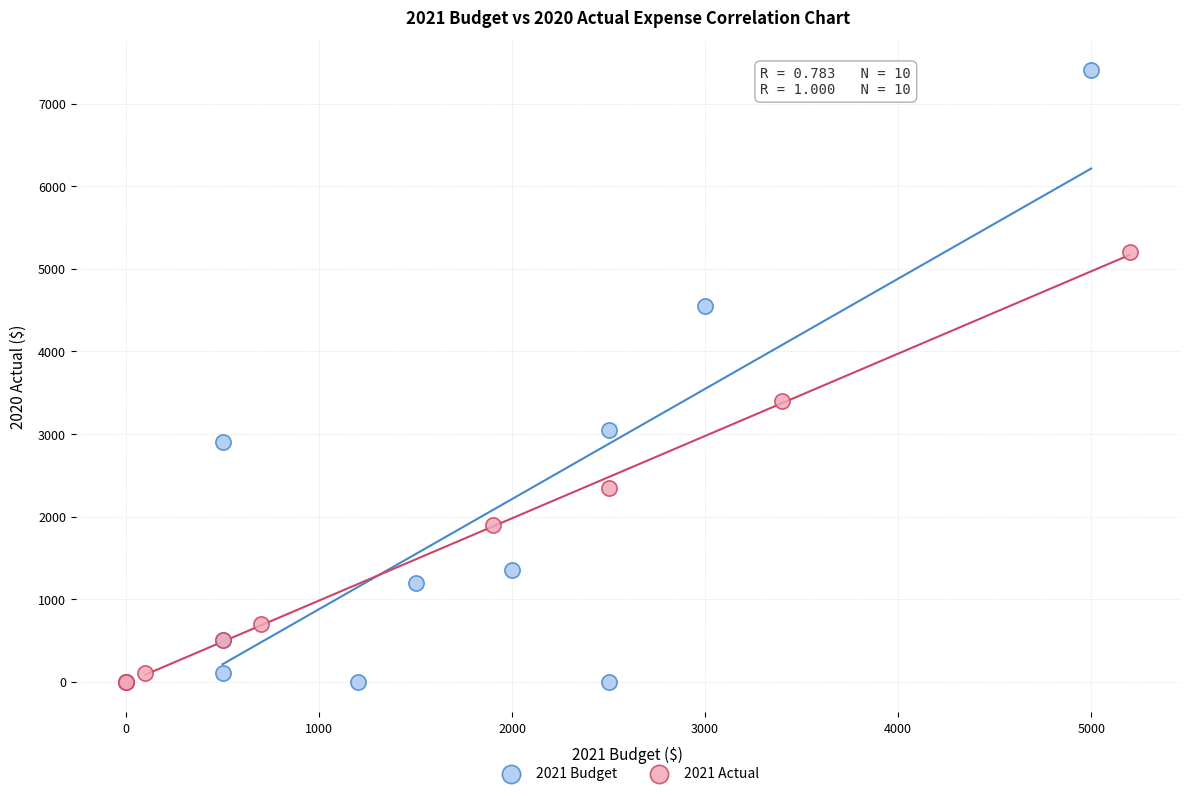

Which series reaches the maximum Y coordinate?

2021 Budget